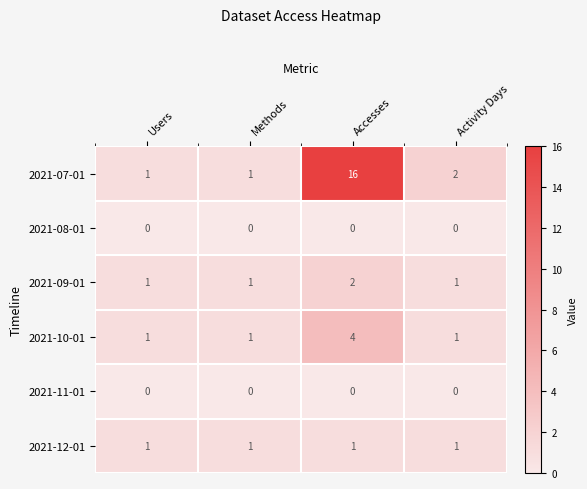

What is the sum of all 2021-07-01 values?

20